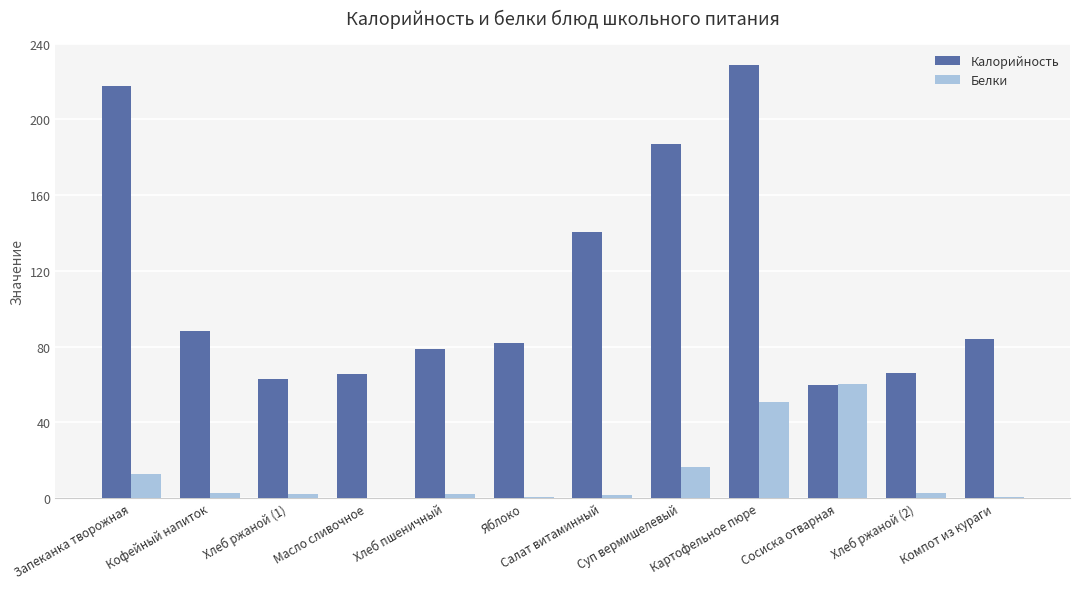

At which label is Калорийность closest to 144?

Салат витаминный